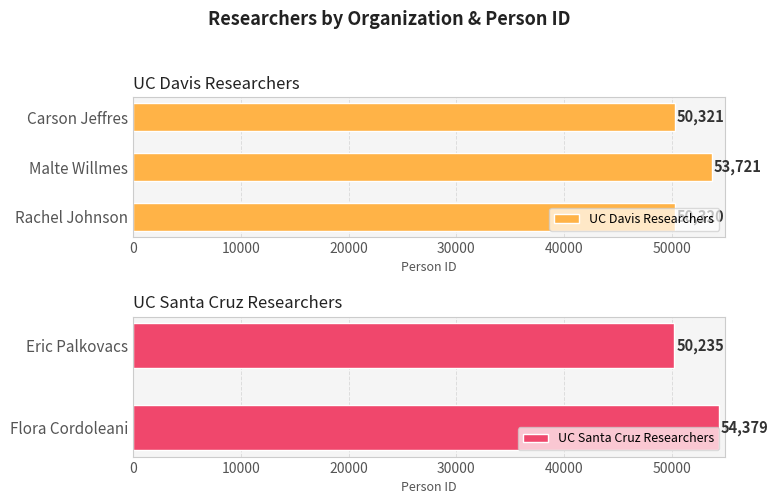

Reading left to right, transcribe all the data shown in this chart.

Carson Jeffres=50321	Eric Palkovacs=50235	Flora Cordoleani=54379	Malte Willmes=53721	Rachel Johnson=50320